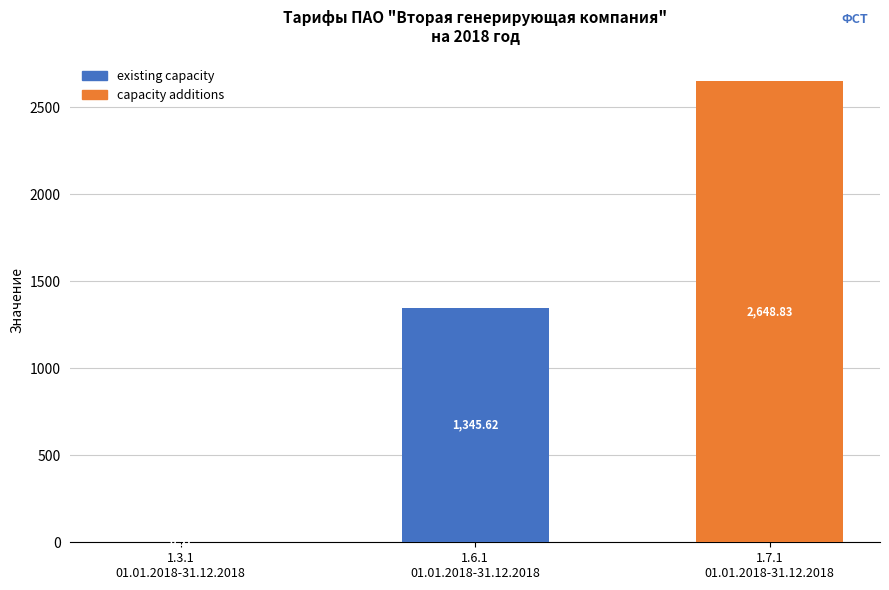

What is the sum of all existing capacity values?

1346.1